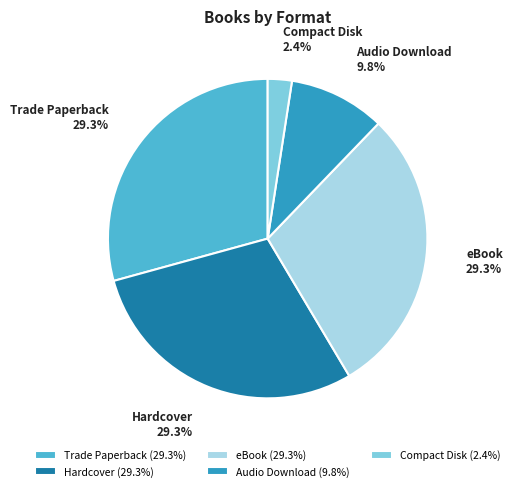

How many slices are in this pie chart?

5